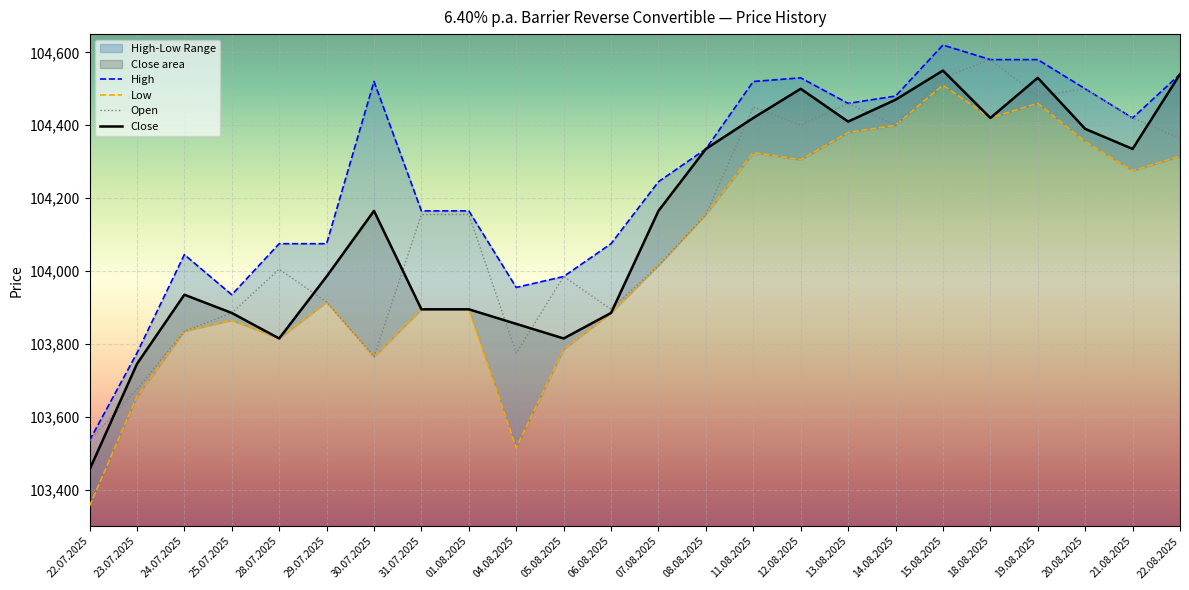

At which category is the sum across all series the highest?

15.08.2025